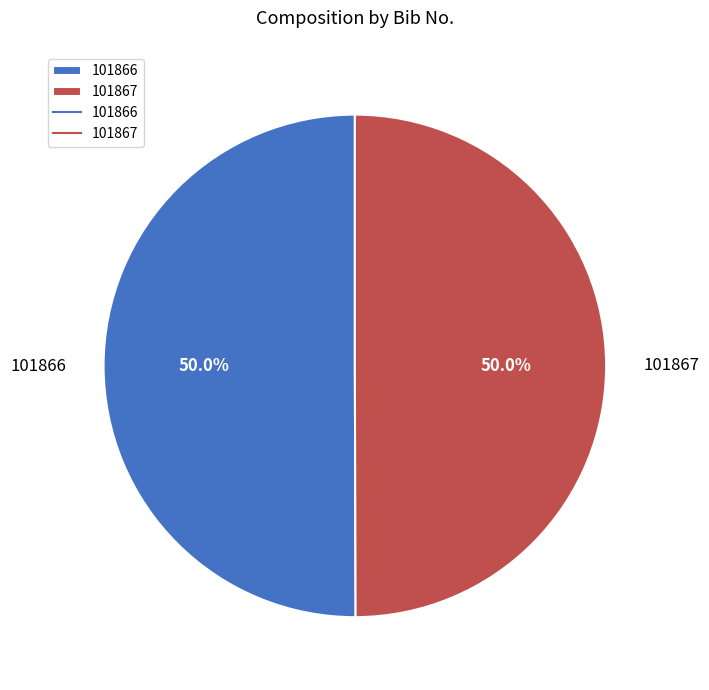

To the nearest percent, what portion does 101866 represent?

50%